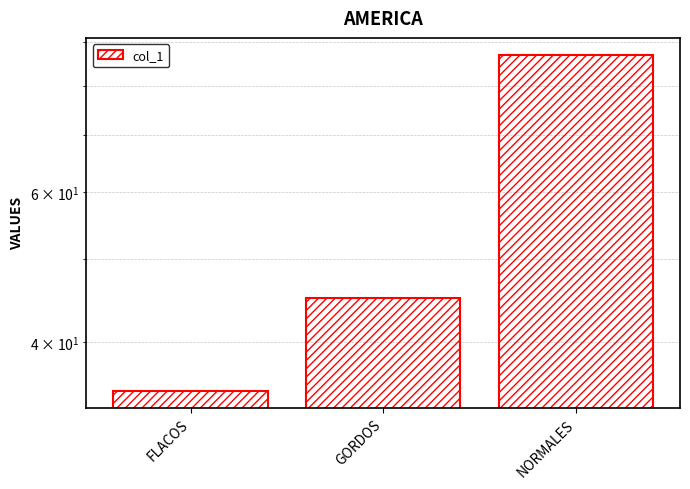

Is it true that the value at GORDOS is 76?

False